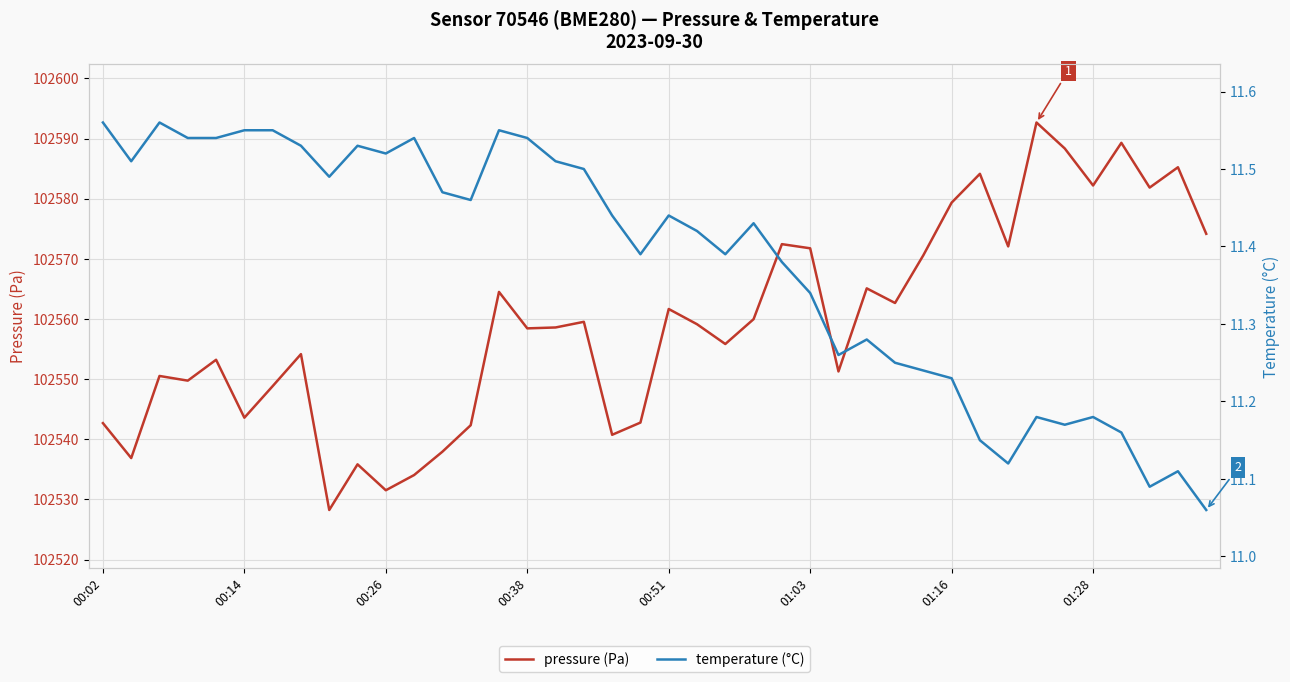

Count the number of categories in the chart.

40